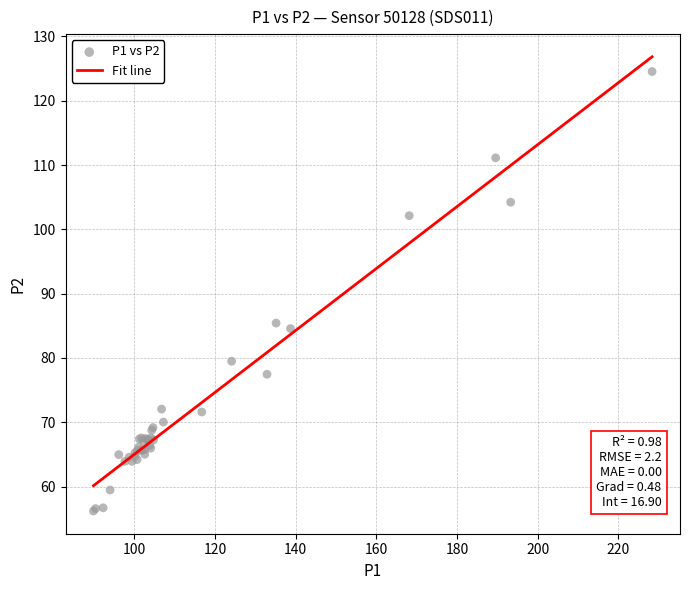

What Y value in the scatter plot is closest to 90?

85.4